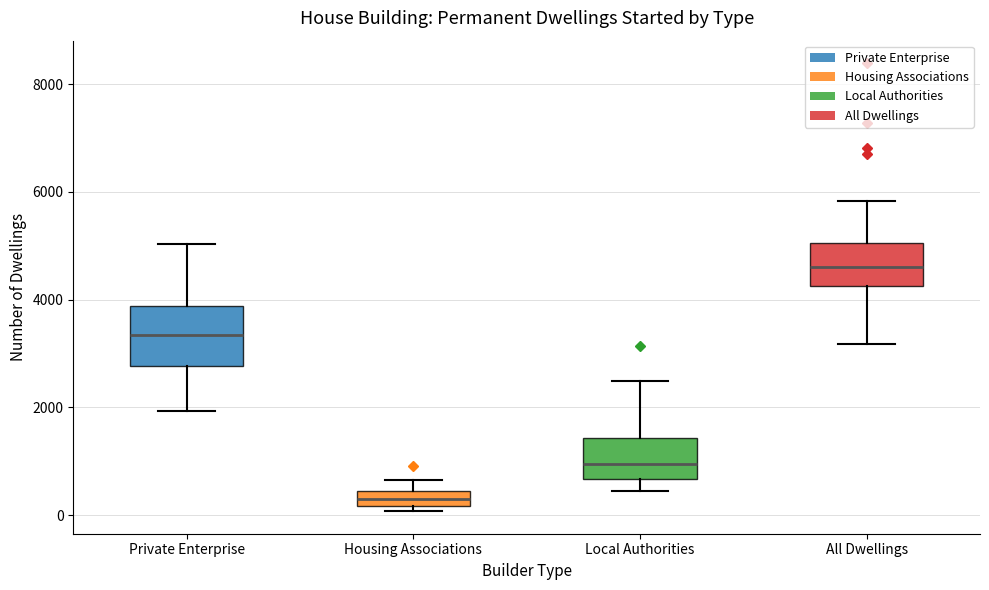

Which box is the tallest, from its lower edge to its upper edge?

Private Enterprise